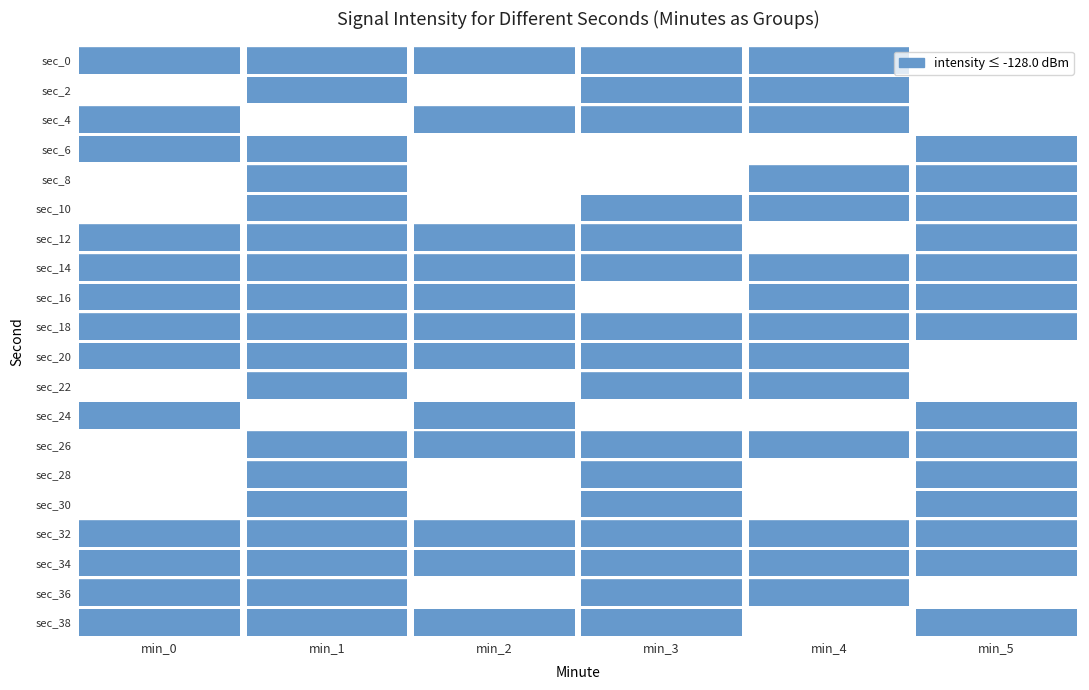

How many bars are there in each group?

6